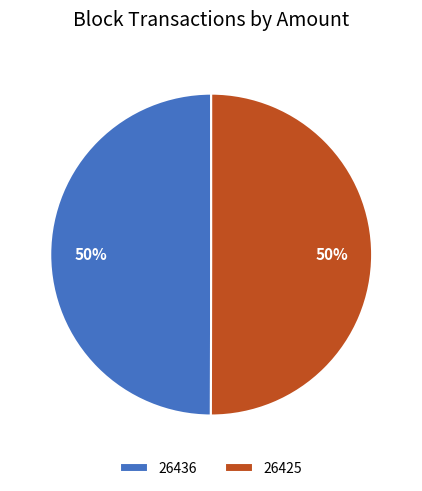

How many slices are in this pie chart?

2